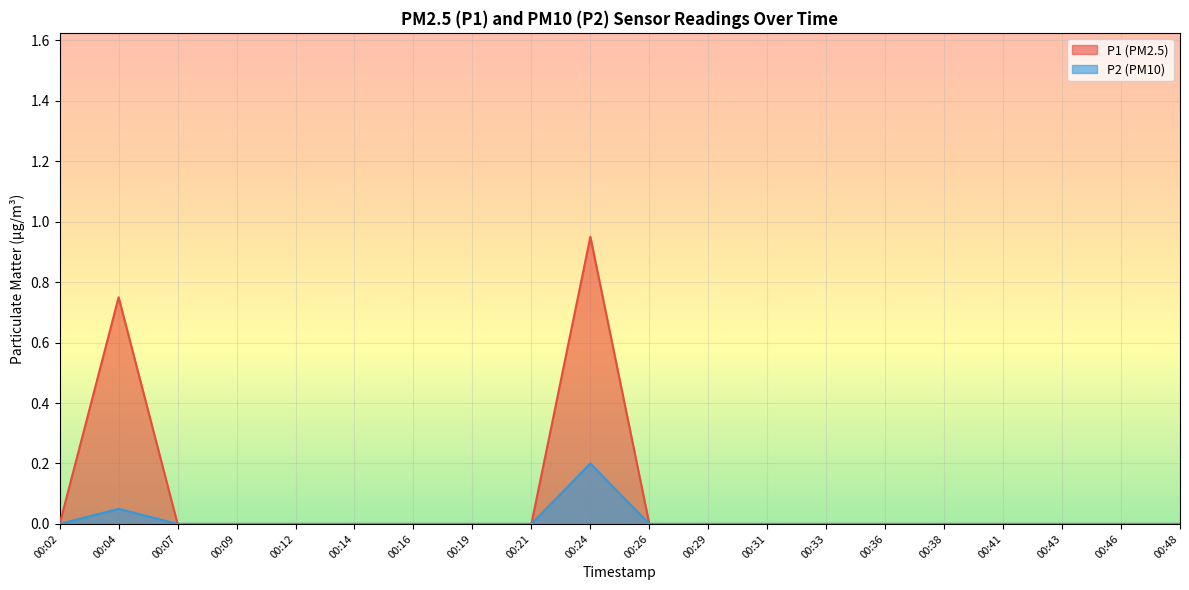

Reading left to right, extract all data points from this chart.

P1: 00:02=0.0	00:04=0.8	00:07=0.0	00:09=0.0	00:12=0.0	00:14=0.0	00:16=0.0	00:19=0.0	00:21=0.0	00:24=0.9	00:26=0.0	00:29=0.0	00:31=0.0	00:33=0.0	00:36=0.0	00:38=0.0	00:41=0.0	00:43=0.0	00:46=0.0	00:48=0.0
P2: 00:02=0.0	00:04=0.1	00:07=0.0	00:09=0.0	00:12=0.0	00:14=0.0	00:16=0.0	00:19=0.0	00:21=0.0	00:24=0.2	00:26=0.0	00:29=0.0	00:31=0.0	00:33=0.0	00:36=0.0	00:38=0.0	00:41=0.0	00:43=0.0	00:46=0.0	00:48=0.0